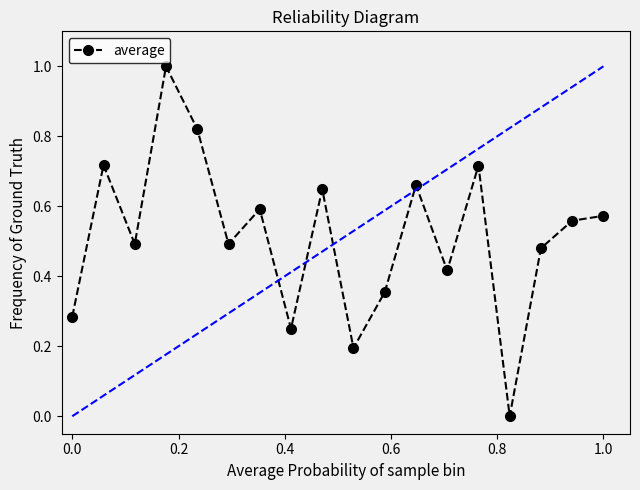

How many interior local valleys (lower than both neighbors) does the data have?

6